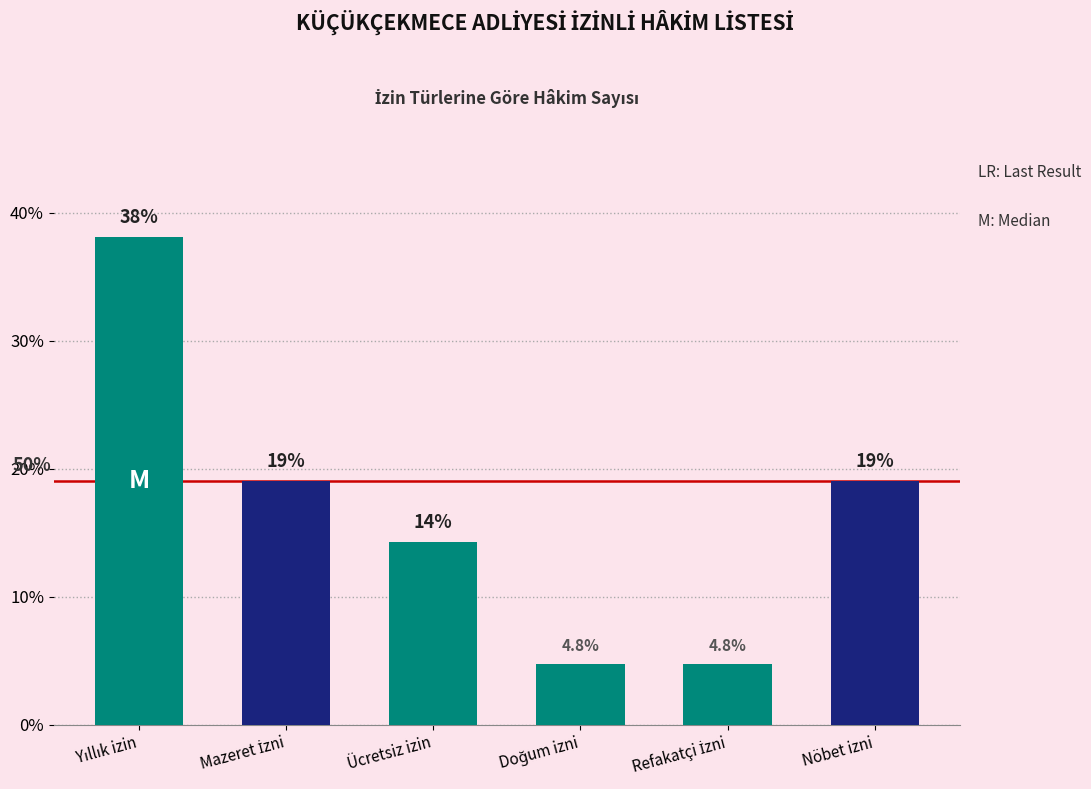

What is the maximum value shown in the chart?

38.1